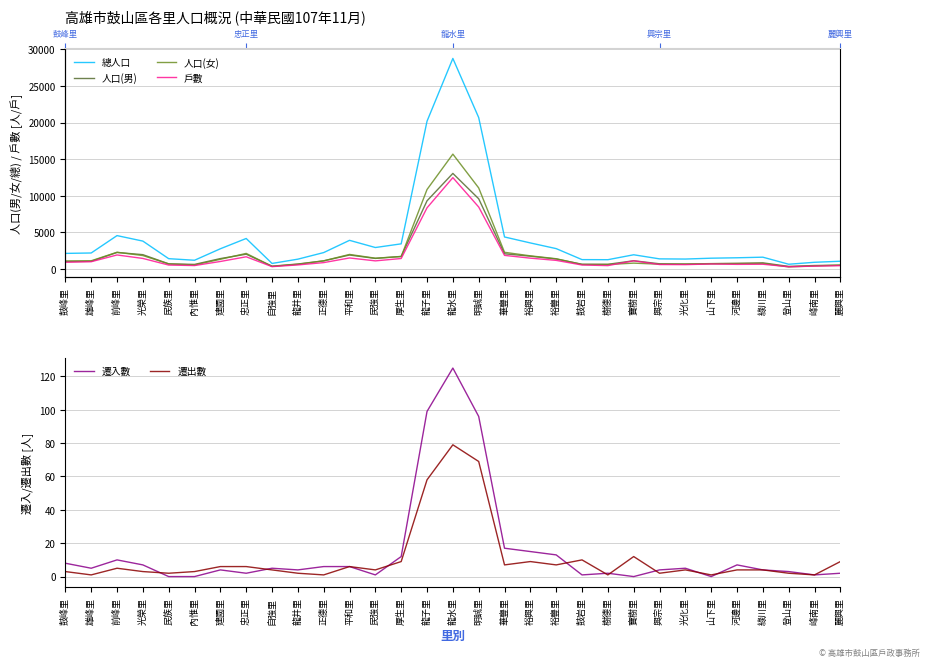

List the series in order of their peak value, highest first.

總人口, 人口(女), 人口(男), 戶數, 遷入數, 遷出數